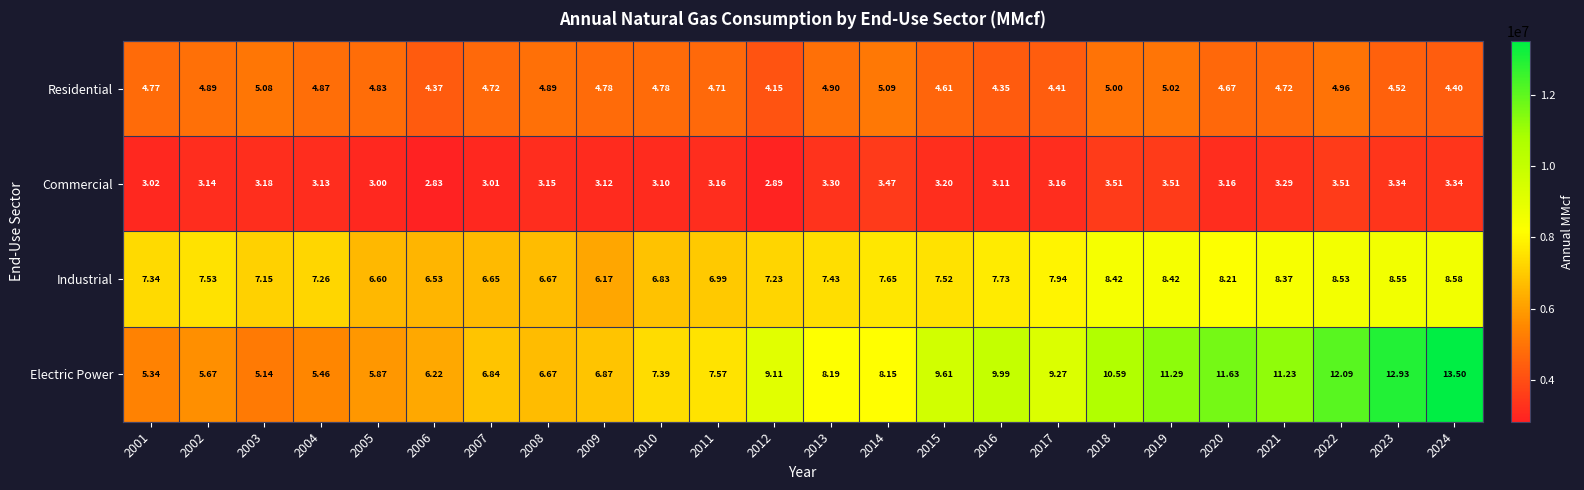

What is the total value across all series at 2002?

21.2